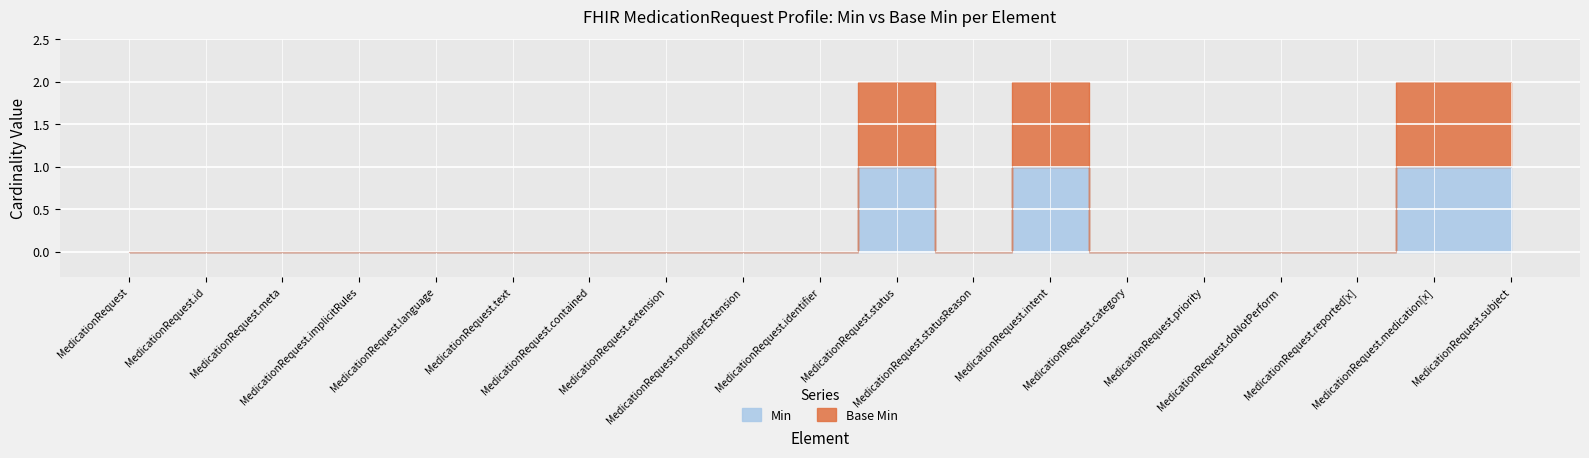

List the series in order of their overall mean, highest first.

Base Min, Min